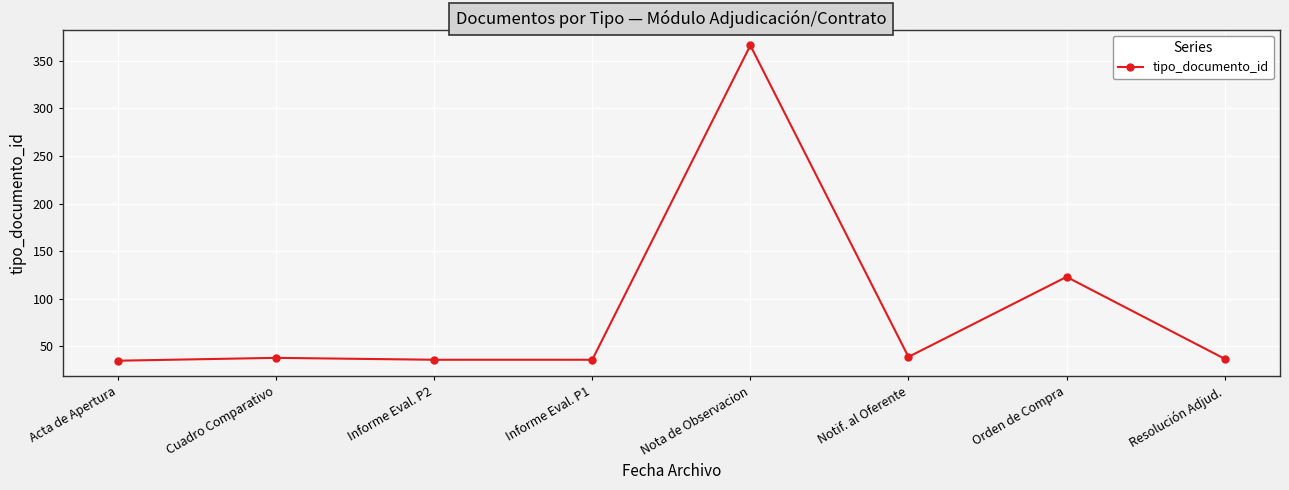

What is the minimum value shown in the chart?

35